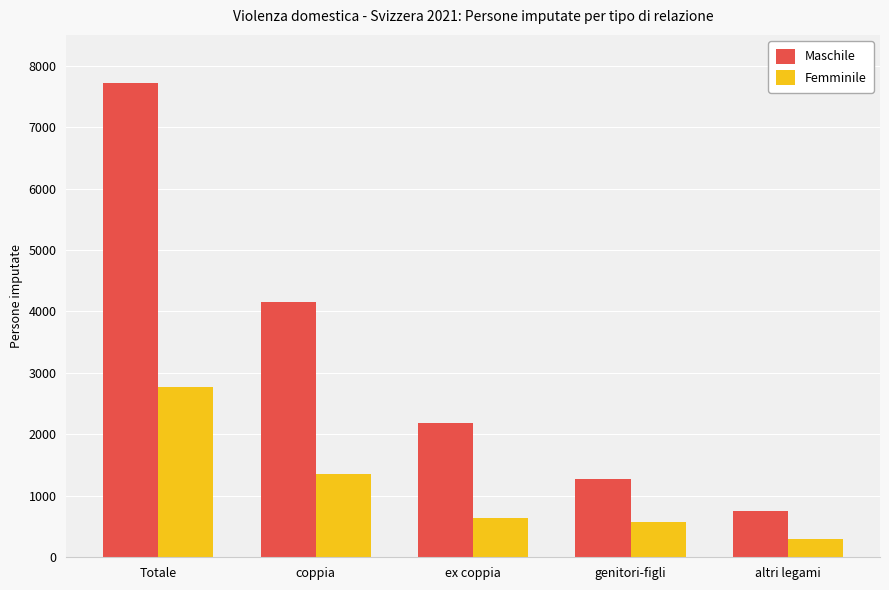

Reading left to right, transcribe all the data shown in this chart.

Maschile: 7717	4154	2192	1273	746
Femminile: 2763	1358	637	578	291